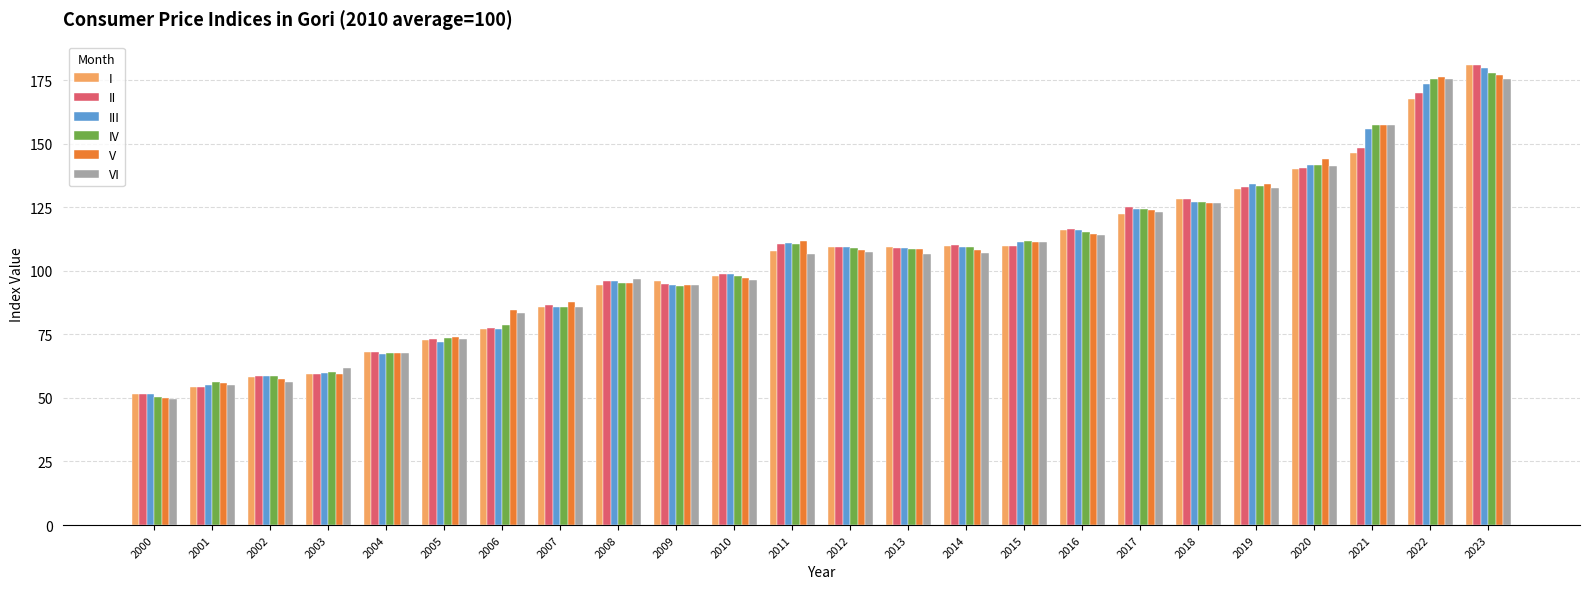

What is the difference between the III values at 2008 and 2007?

10.1